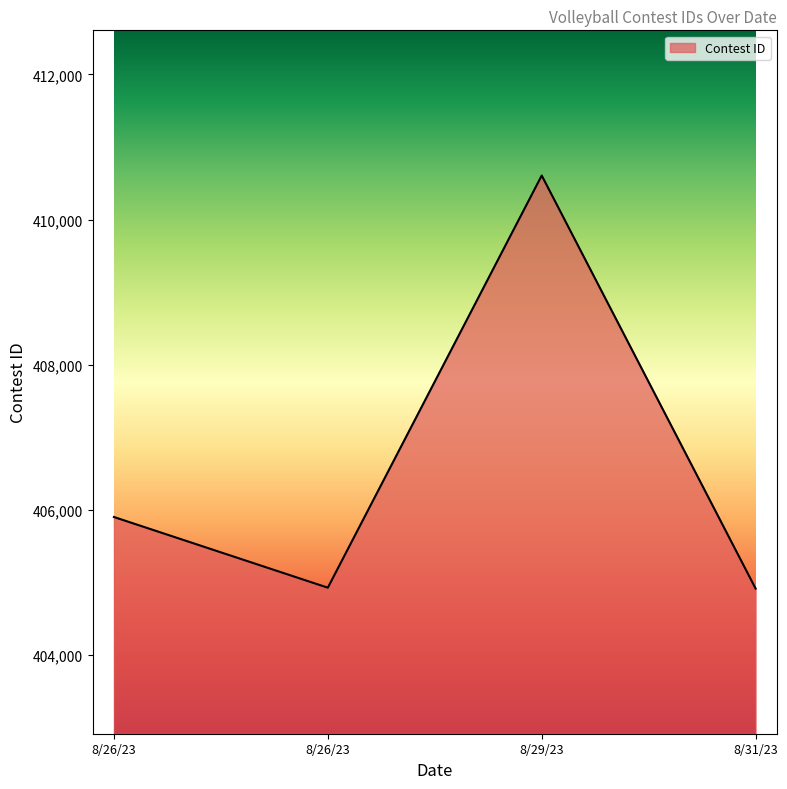

Rank the categories by value from highest to lowest.

8/29/23, 8/26/23, 8/26/23, 8/31/23